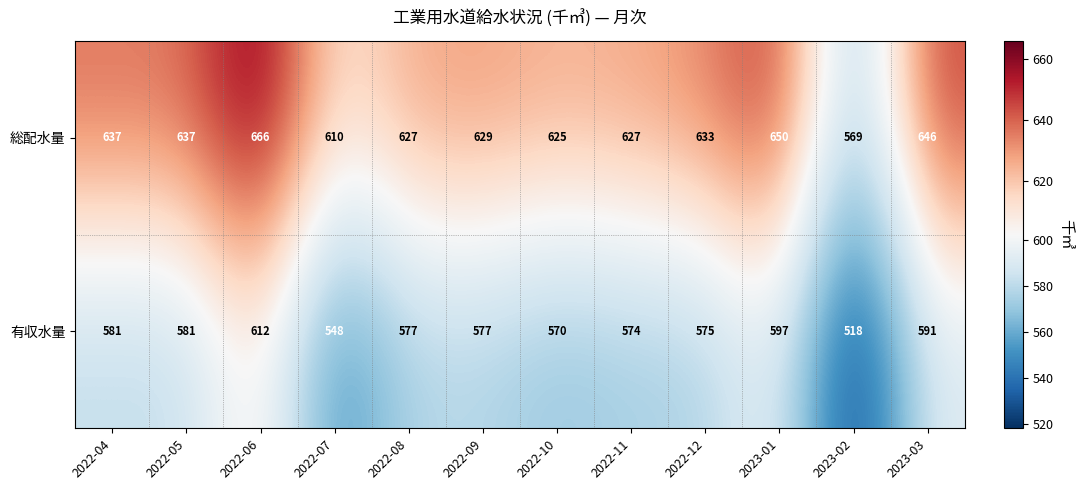

Where is 有収水量 nearest to the value 565?

2022-10